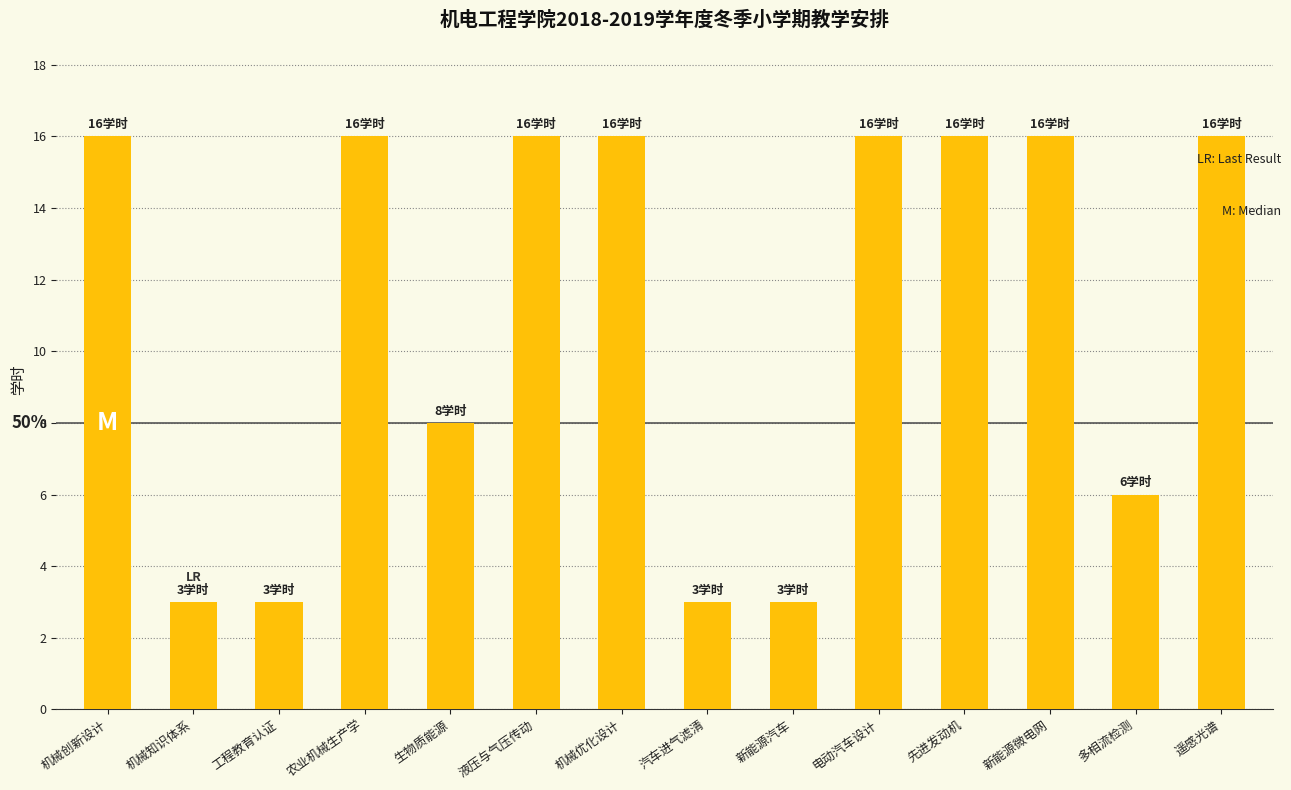

What is the minimum value shown in the chart?

3